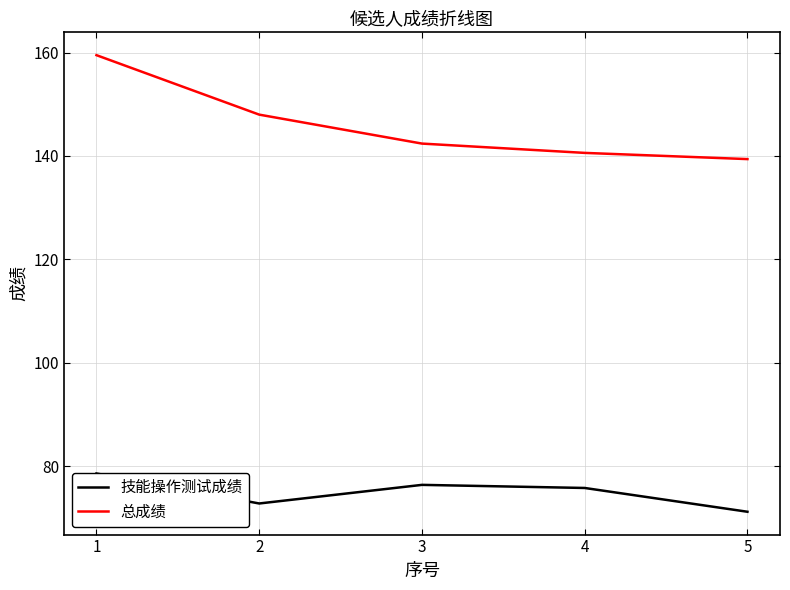

Is it true that 技能操作测试成绩 equals 25.1 at 1?

False